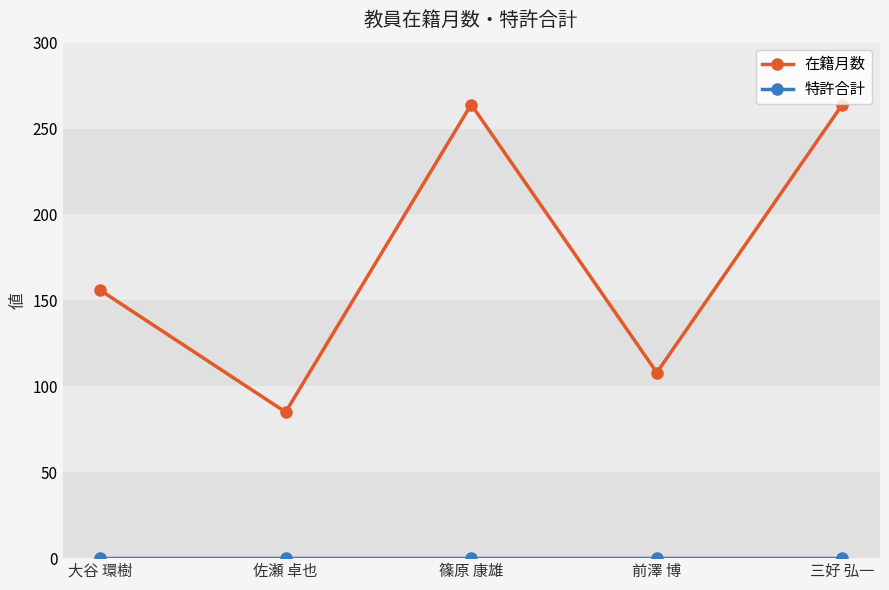

The value of 在籍月数 at 佐瀬 卓也 is 37. True or false?

False